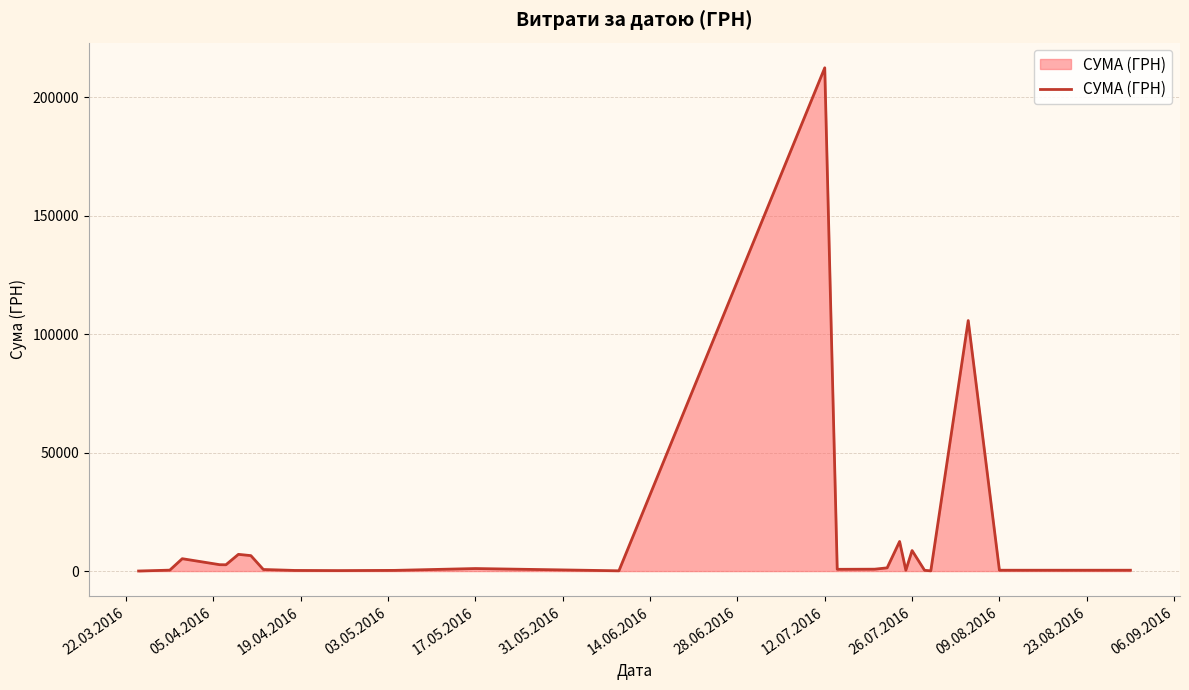

How many lines are shown in the chart?

1